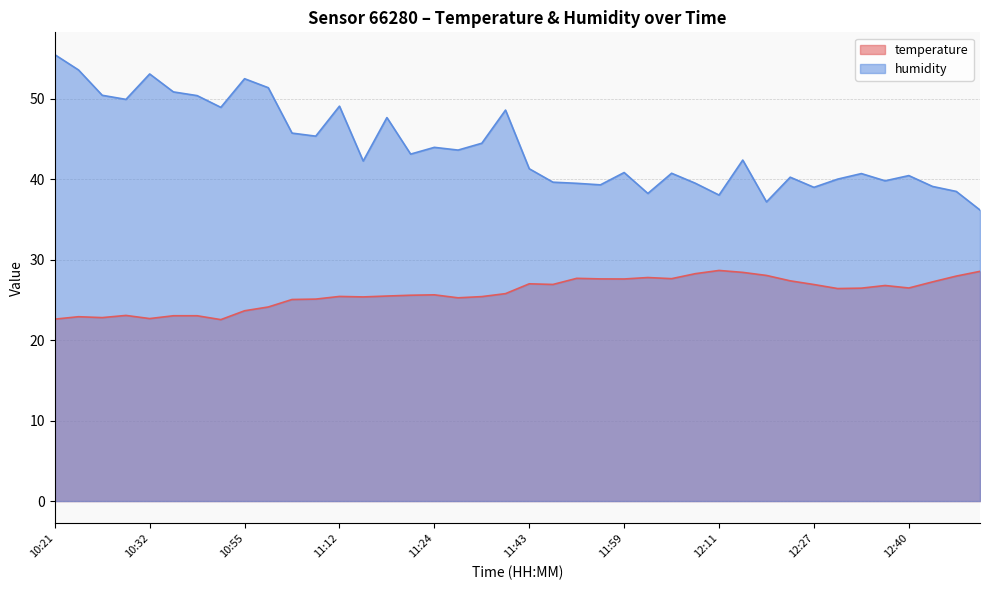

List the labels in order of temperature value, largest first.

12:11, 12:50, 12:14, 12:08, 12:17, 12:46, 12:02, 11:54, 12:05, 11:56, 11:59, 12:24, 12:43, 11:43, 11:50, 12:27, 12:36, 12:40, 12:33, 12:30, 11:33, 11:24, 11:21, 11:18, 11:12, 11:30, 11:15, 11:28, 11:10, 11:07, 11:01, 10:55, 10:29, 10:35, 10:38, 10:23, 10:26, 10:32, 10:21, 10:45